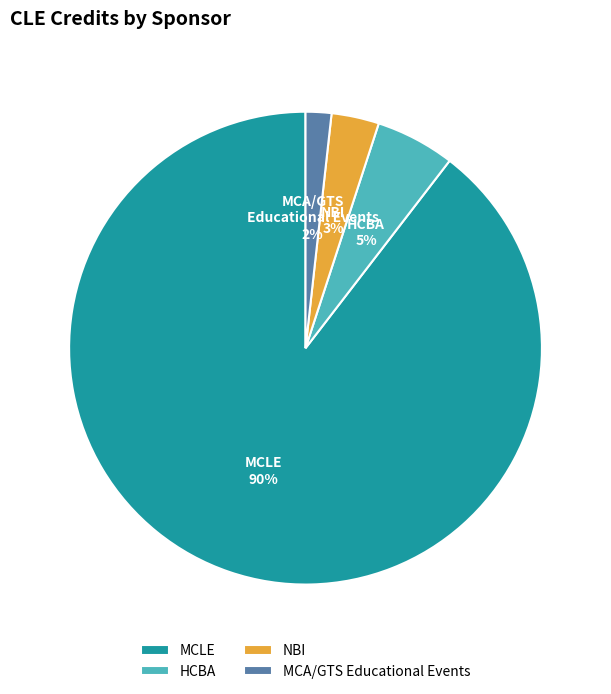

Is there a majority slice in this chart?

Yes